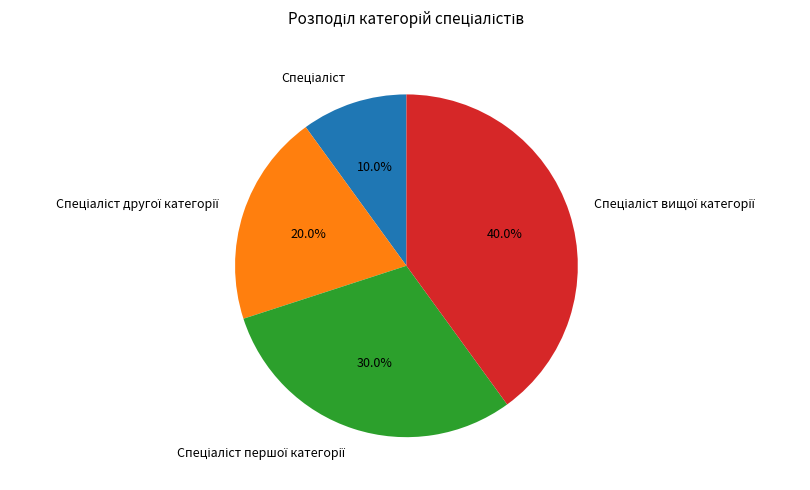

Is there a majority slice in this chart?

No